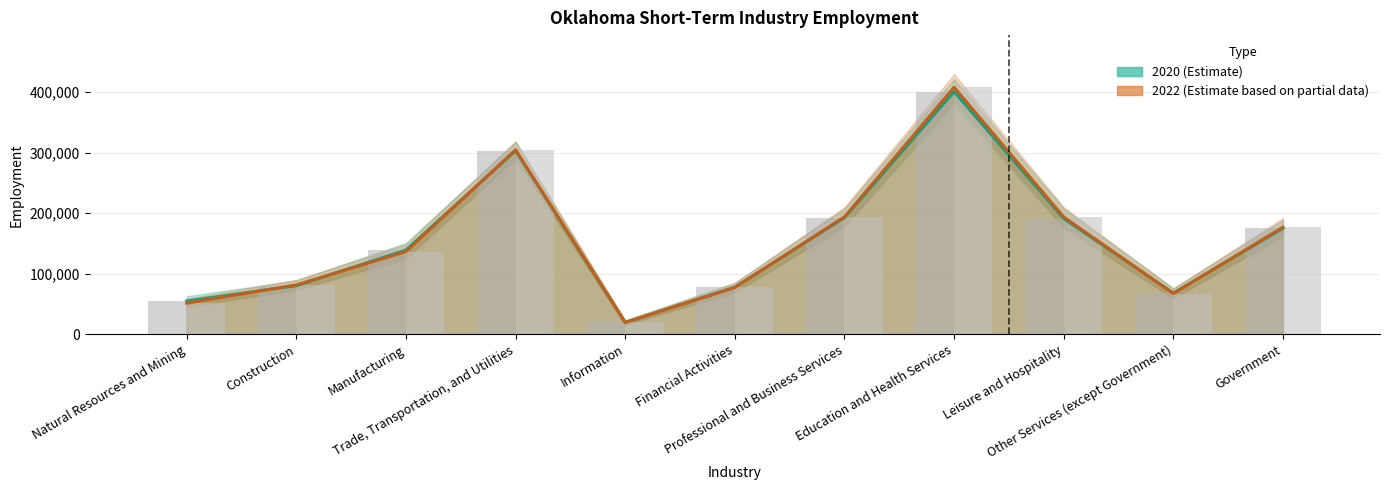

Reading right to left, list all the values displayed in this chart.

2020 Employment: 175270	68030	191220	401000	192840	77770	19620	303580	139180	80300	55050
2022 Employment: 177100	67390	193860	408290	194160	77360	19600	304910	136570	81660	51490
2020 (bar): 175270	68030	191220	401000	192840	77770	19620	303580	139180	80300	55050
2022 (bar): 177100	67390	193860	408290	194160	77360	19600	304910	136570	81660	51490